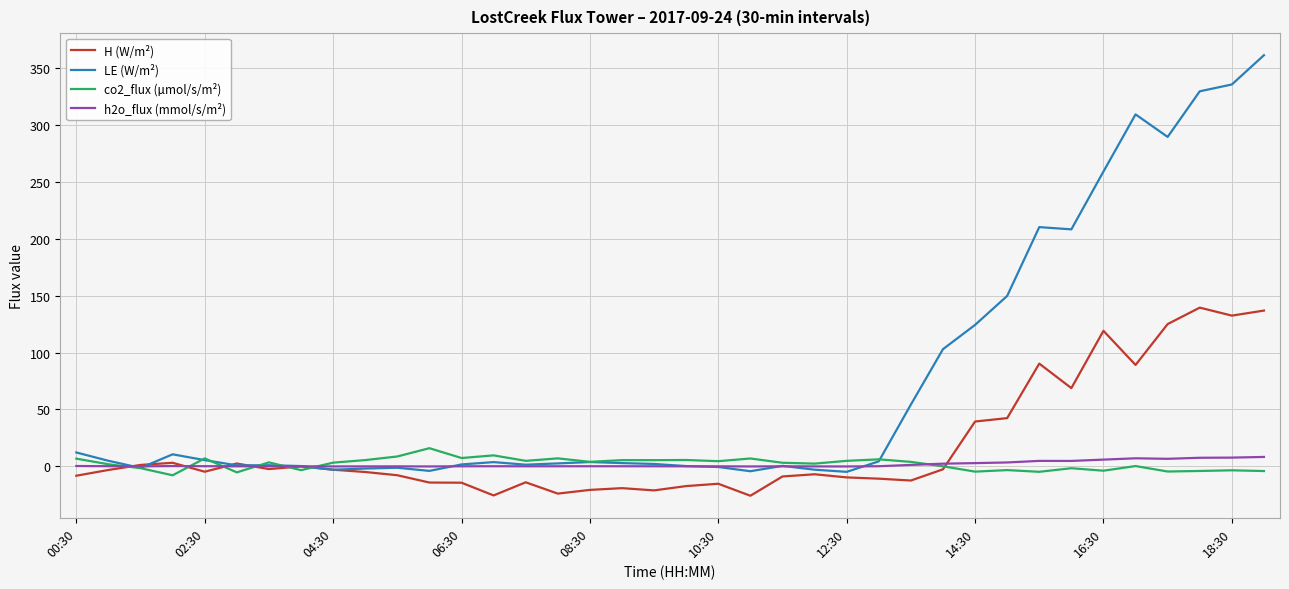

What is the average value of the LE (W/m²) series?

72.9